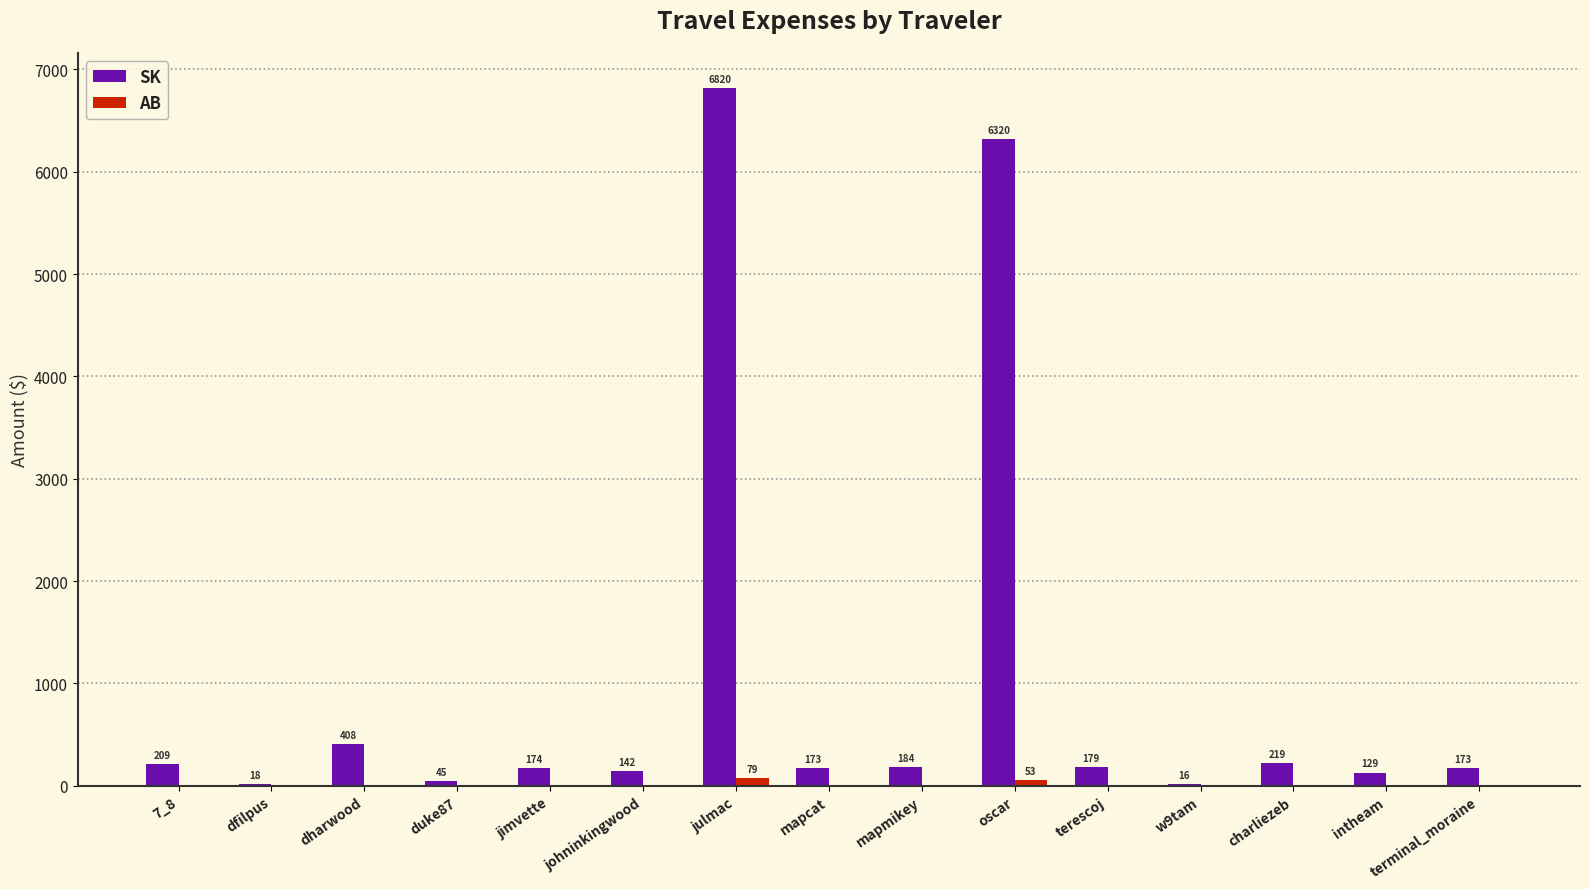

How many data points does each series have?

15